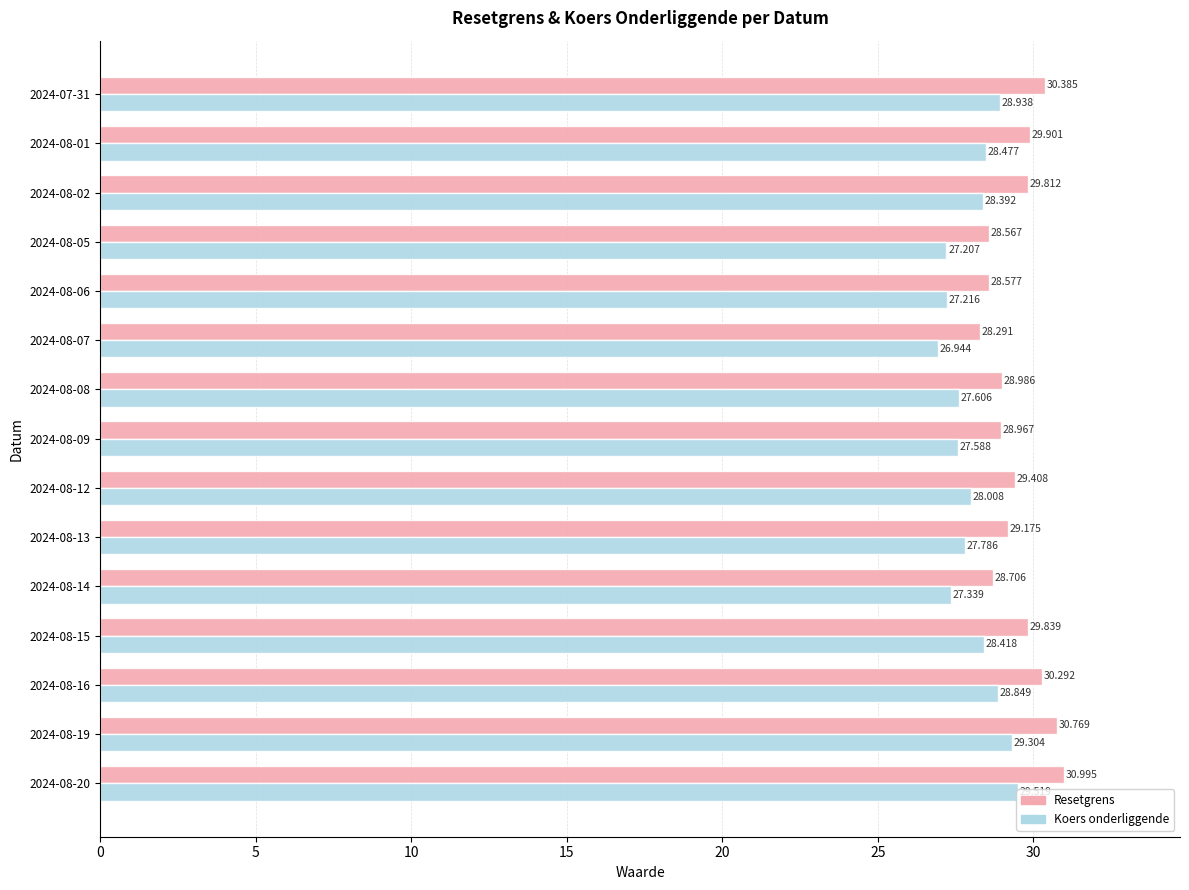

Which series has the largest range (max minus min)?

Resetgrens